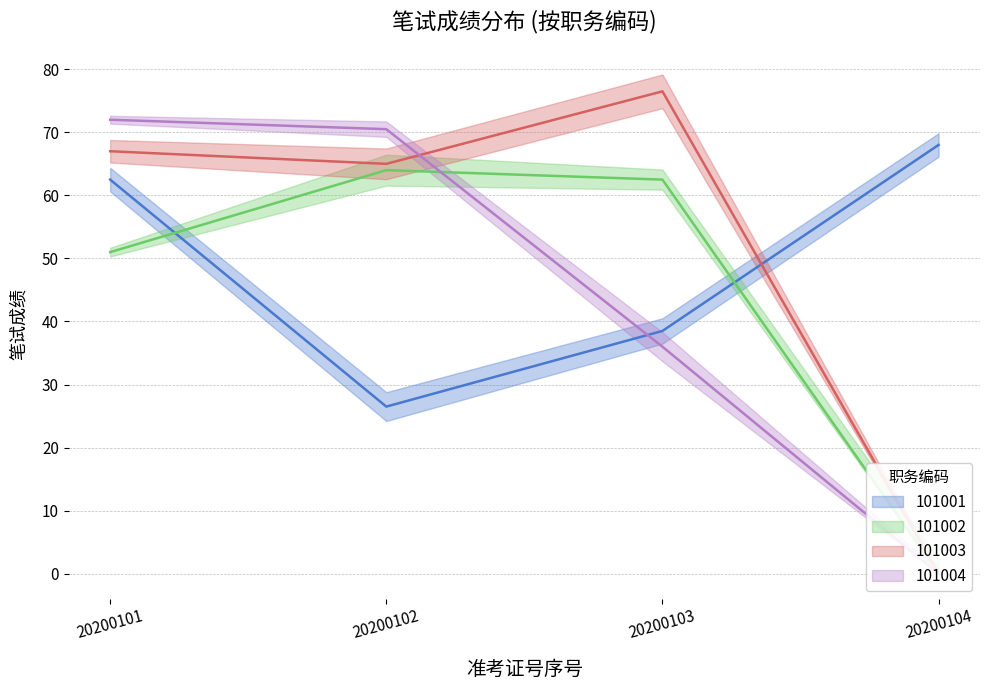

True or false: 101001 has a value of 26.5 at 20200102.

True